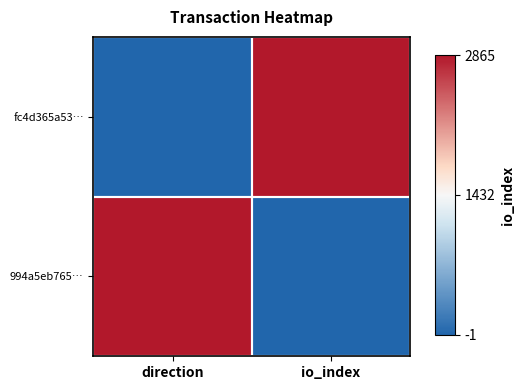

Reading right to left, what are all the values shown in this chart?

fc4d365a53…: io_index=1	direction=0
994a5eb765…: io_index=0	direction=1